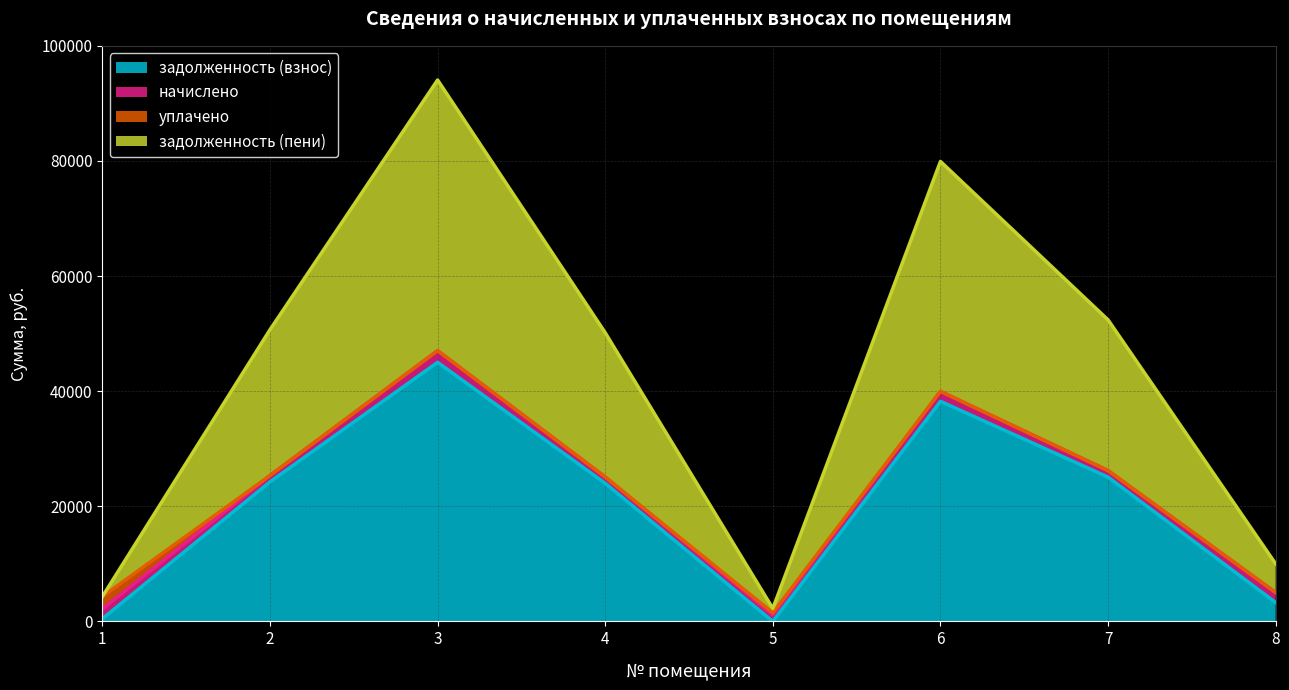

Where is the first local maximum for задолженность (взнос)?

3